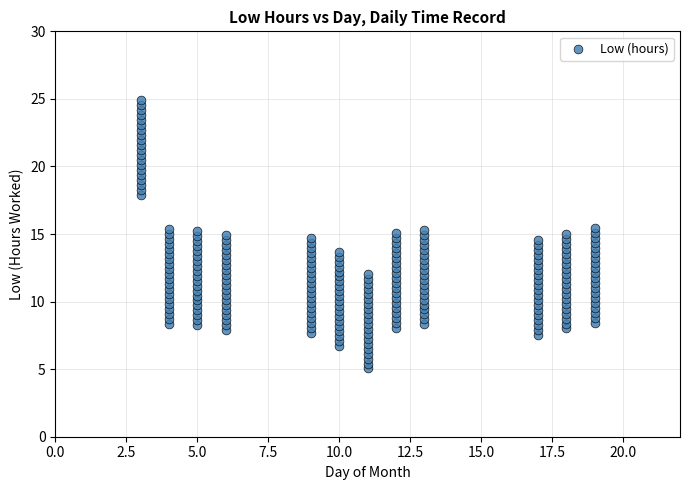

What is the range of X values (max minus min)?

16.0